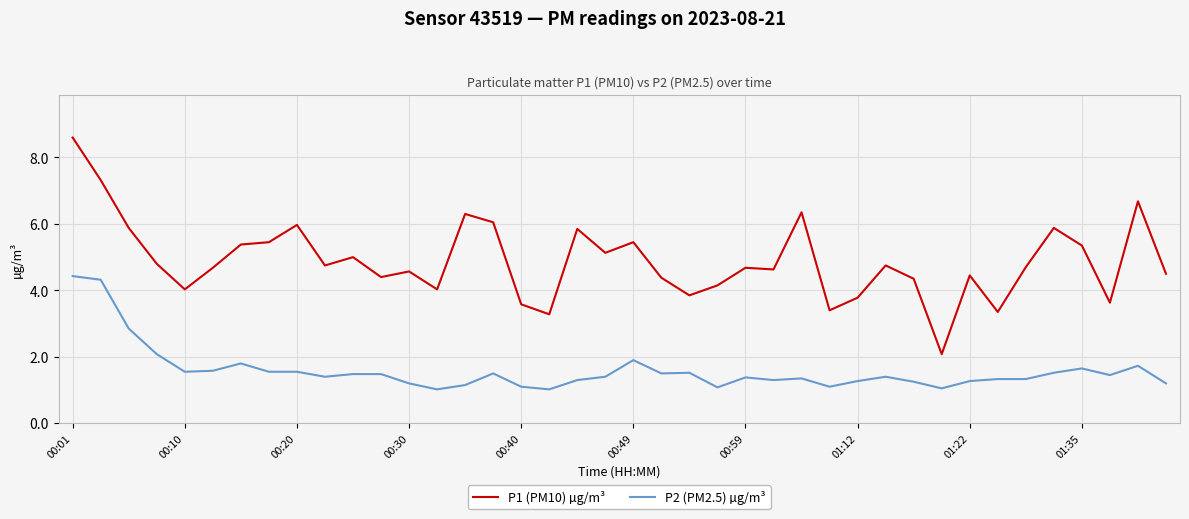

True or false: P1 (PM10) µg/m³ and P2 (PM2.5) µg/m³ cross at least once.

False